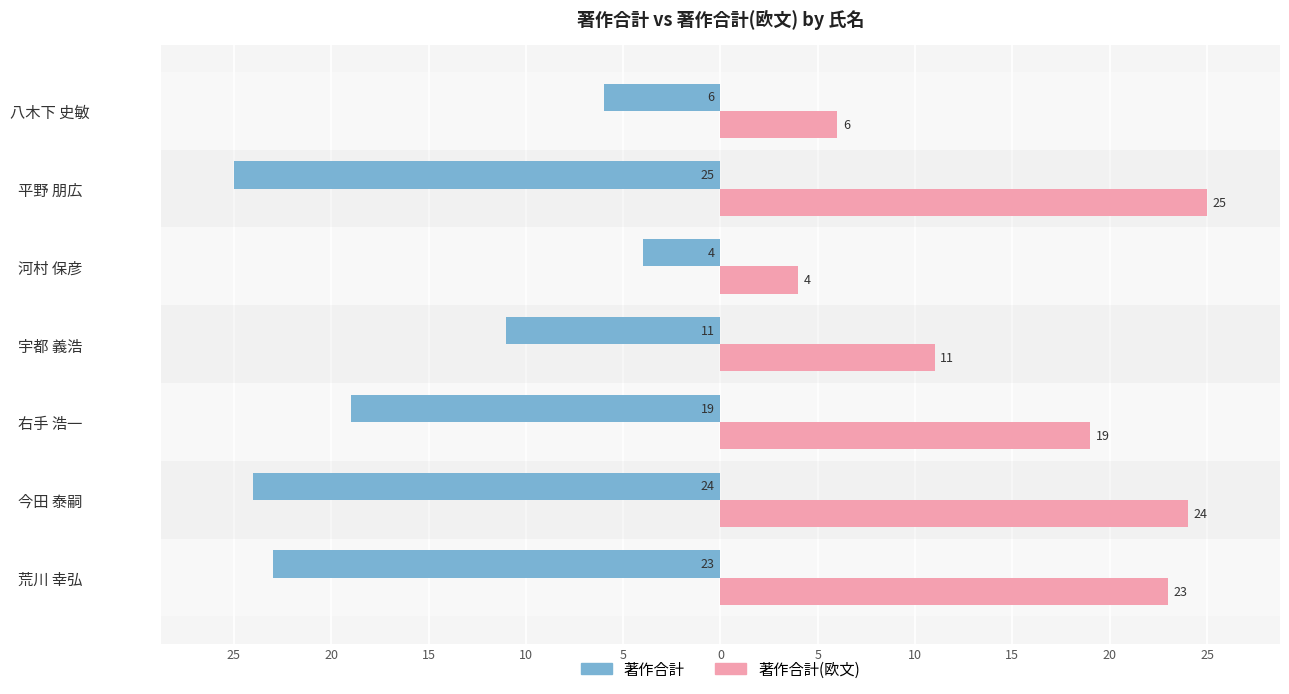

What are all the series names shown in the legend?

著作合計, 著作合計(欧文)